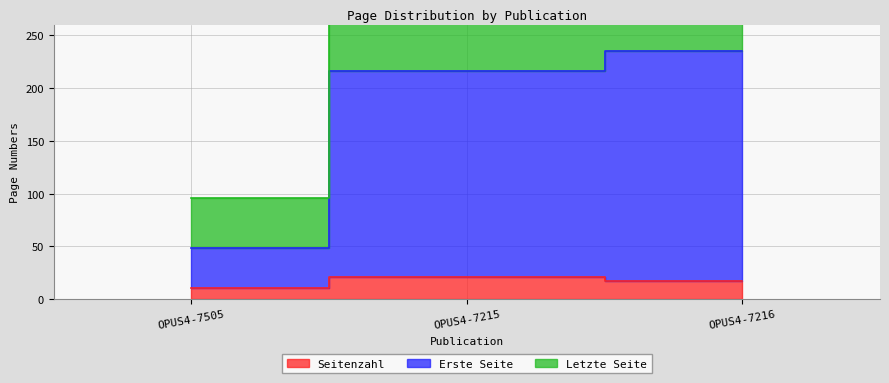

Which category has the highest value across all series?

OPUS4-7216